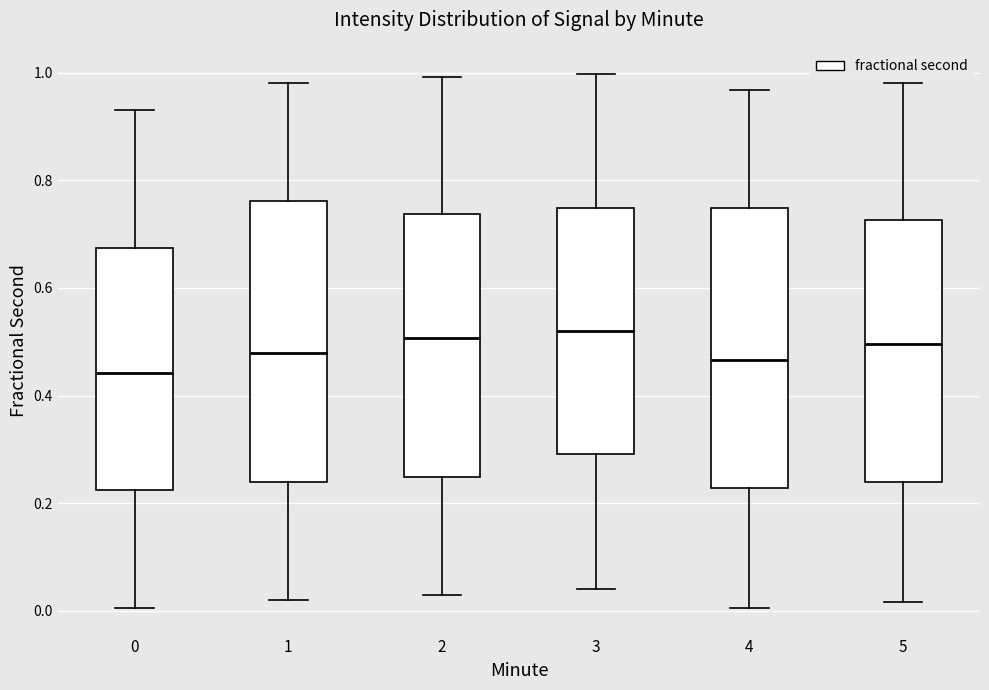

Reading left to right, transcribe this box plot: for each box, give where its median line is, the range the box spans, and where its two whiskers end, as read against the y-axis. The values are not printed on the chart, so give them approximately, as read against the axis.

0: median 0.44, box 0.22 to 0.68, whiskers 0.00 to 0.94
1: median 0.48, box 0.24 to 0.76, whiskers 0.02 to 0.98
2: median 0.50, box 0.24 to 0.74, whiskers 0.02 to 1.00
3: median 0.52, box 0.30 to 0.74, whiskers 0.04 to 1.00
4: median 0.46, box 0.22 to 0.74, whiskers 0.00 to 0.96
5: median 0.50, box 0.24 to 0.72, whiskers 0.02 to 0.98